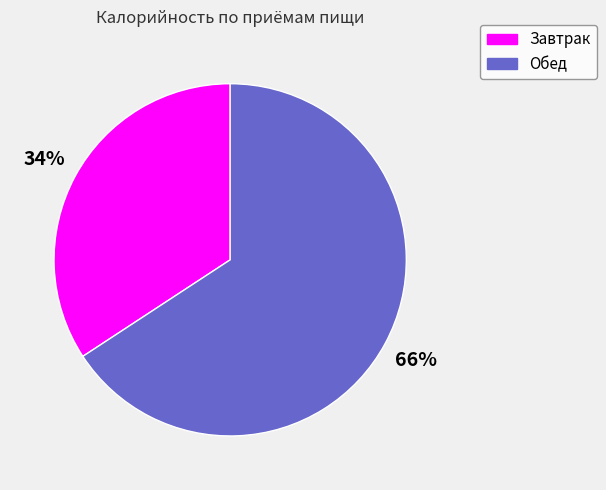

To the nearest percent, what portion does Завтрак represent?

34%